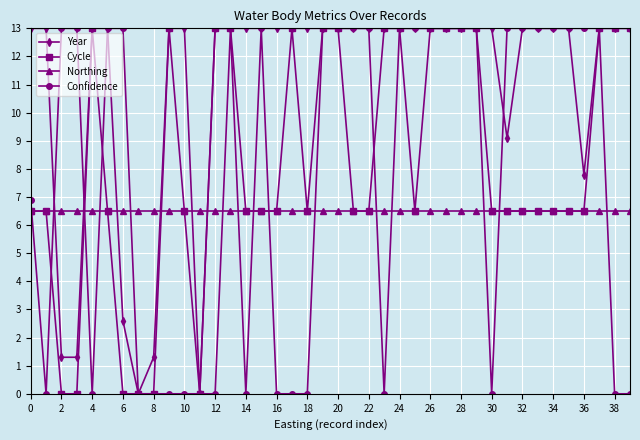

True or false: Northing and Year cross at least once.

True